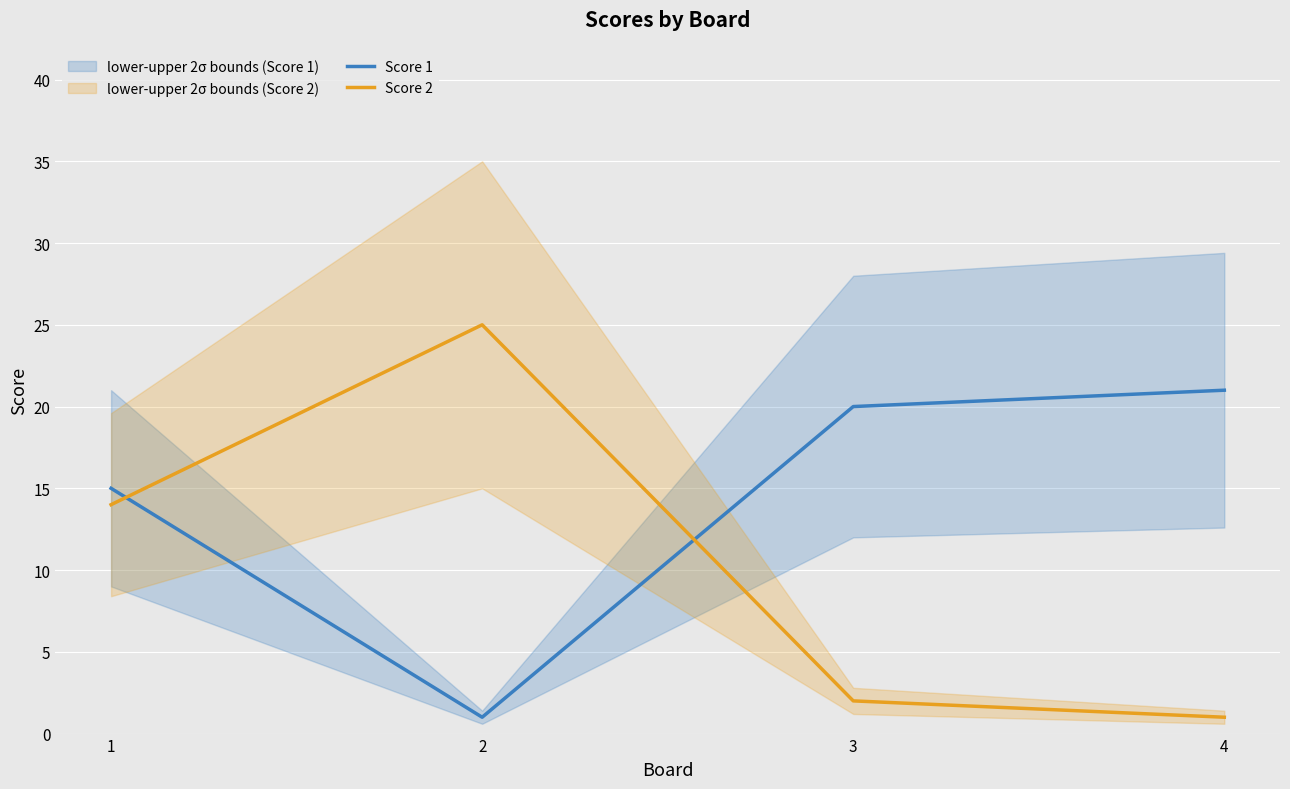

The Score 1 series shows 22 at 1. True or false?

False